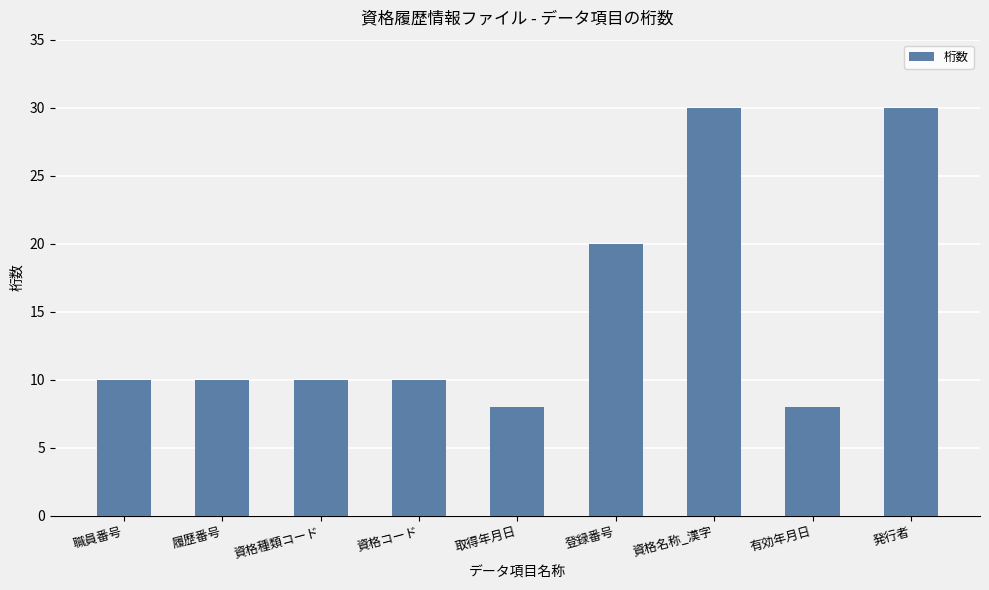

What value does the data have at 取得年月日?

8